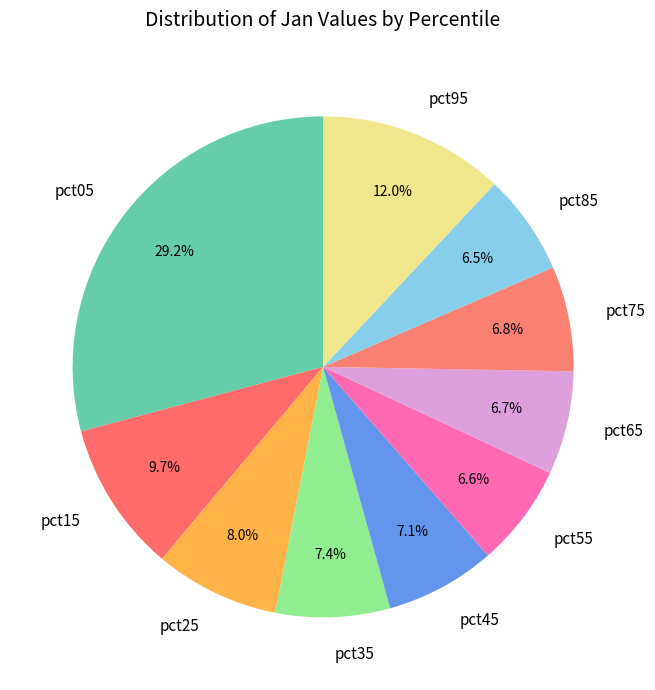

Is it true that pct35 is 1% of the pie?

False